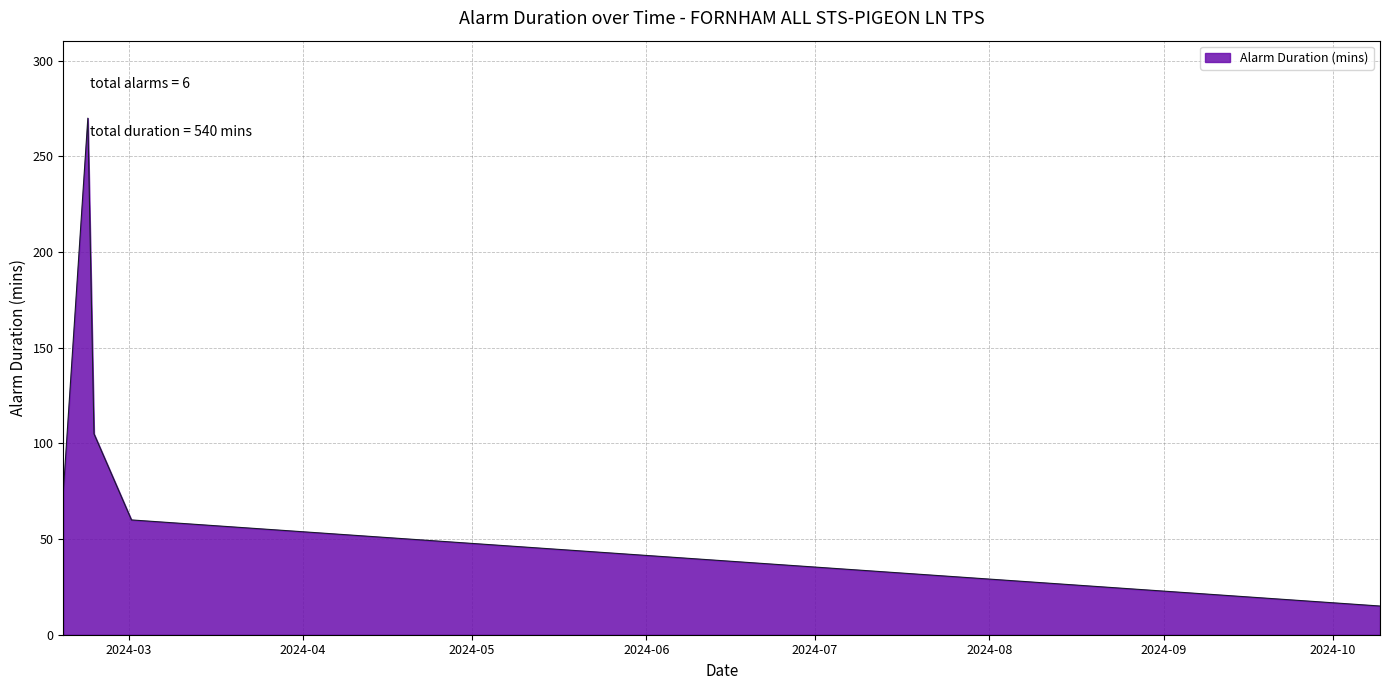

What is the difference between the second highest and second lowest values?

90